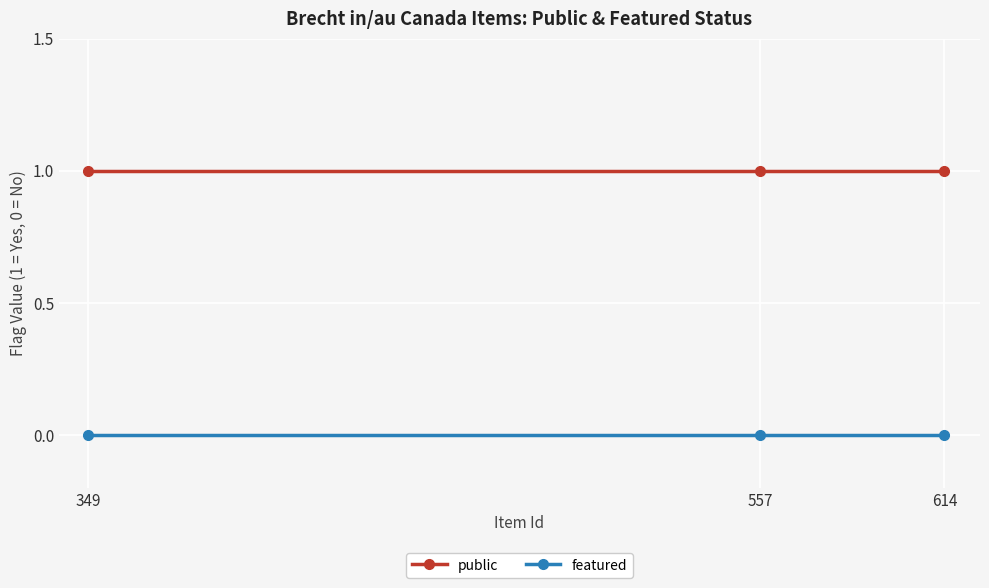

Is it true that featured equals 0 at 614?

True